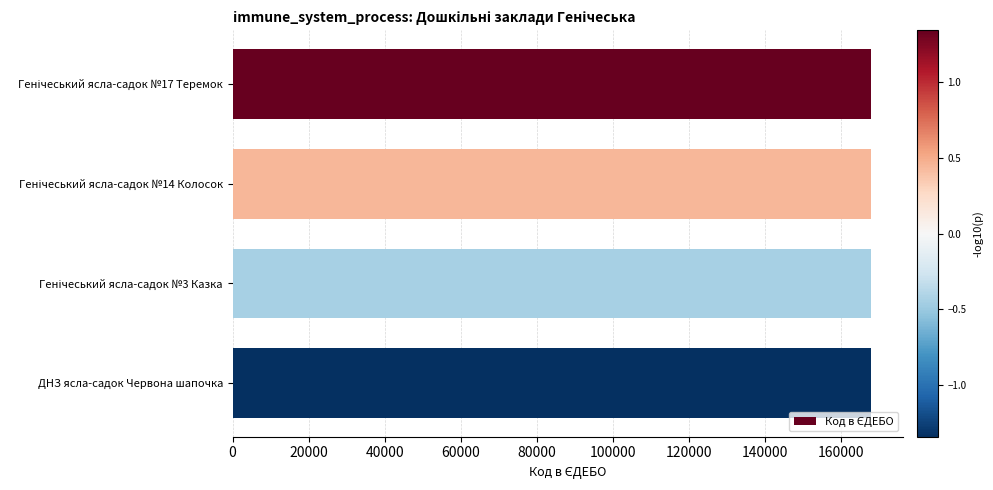

What is the label of the 1st bar from the bottom?

ДНЗ ясла-садок Червона шапочка